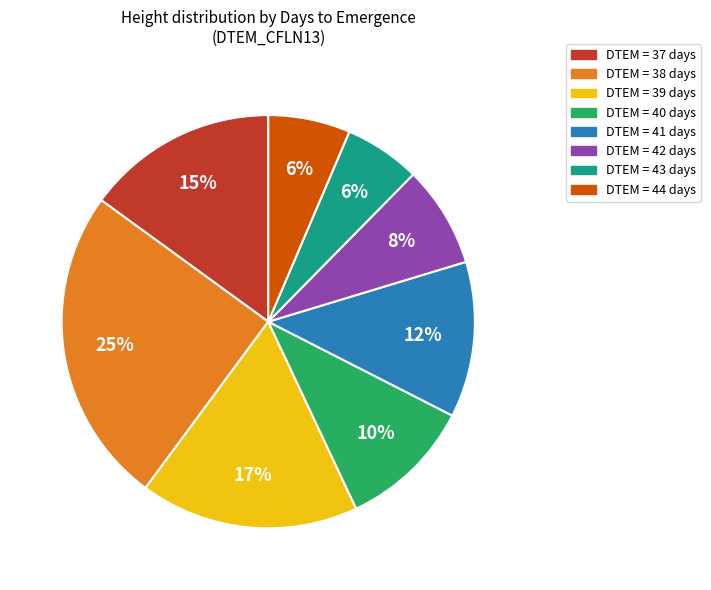

Which has a higher value, DTEM = 41 days or DTEM = 43 days?

DTEM = 41 days